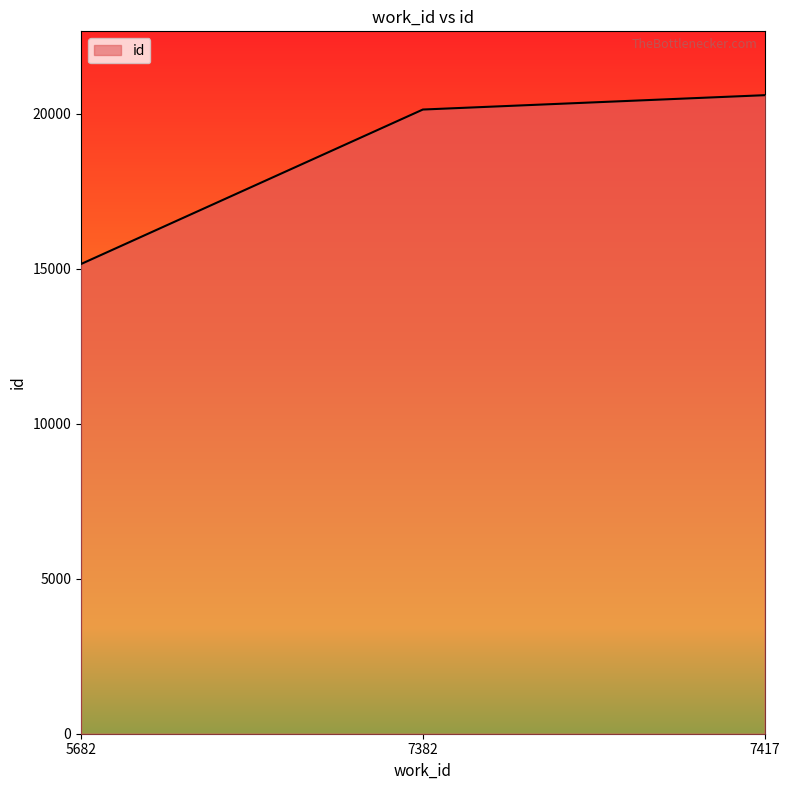

Which category has the highest value across all series?

7417